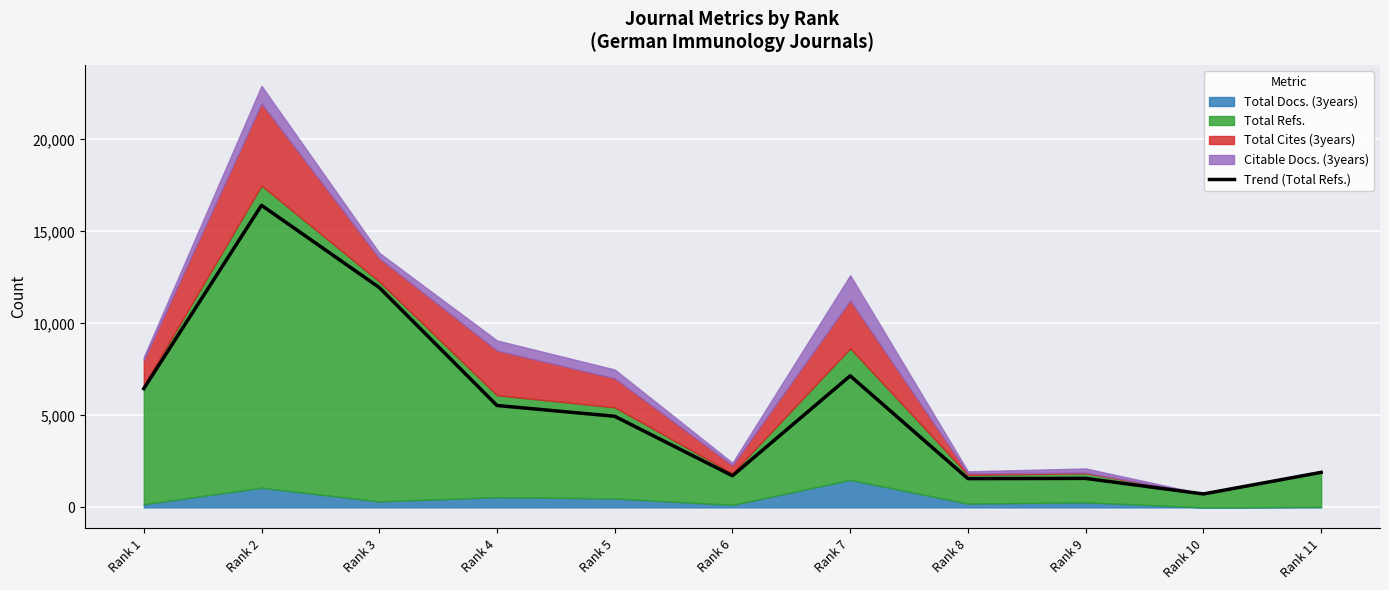

Reading left to right, extract all data points from this chart.

Rank 1=6457	Rank 2=16417	Rank 3=11950	Rank 4=5538	Rank 5=4952	Rank 6=1721	Rank 7=7150	Rank 8=1564	Rank 9=1576	Rank 10=731	Rank 11=1904